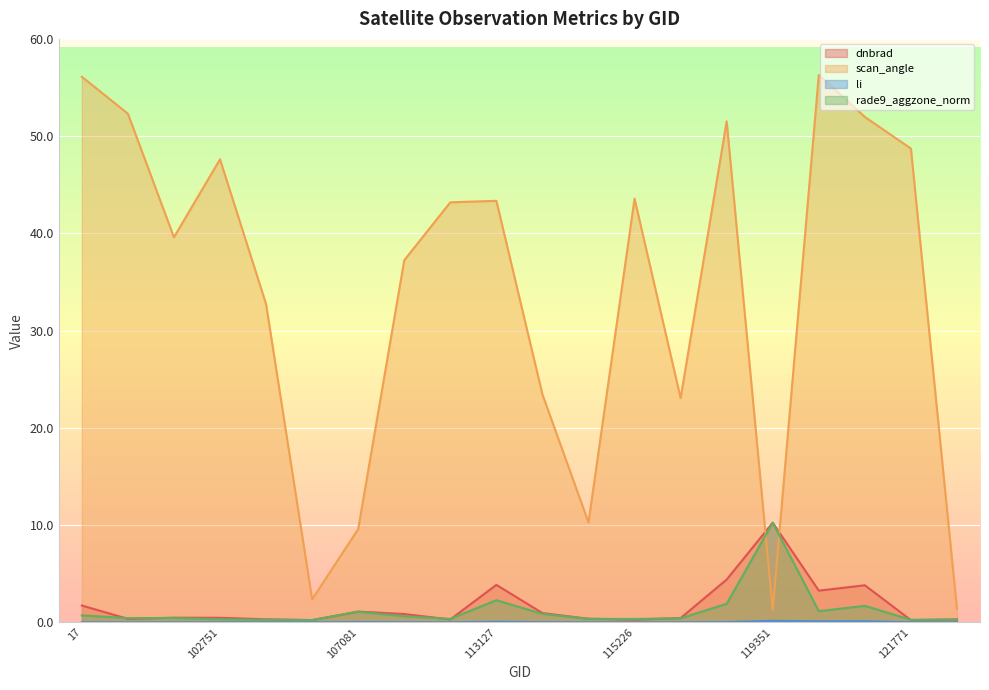

What is the value of the dnbrad point at the 17th from the left?

3.3